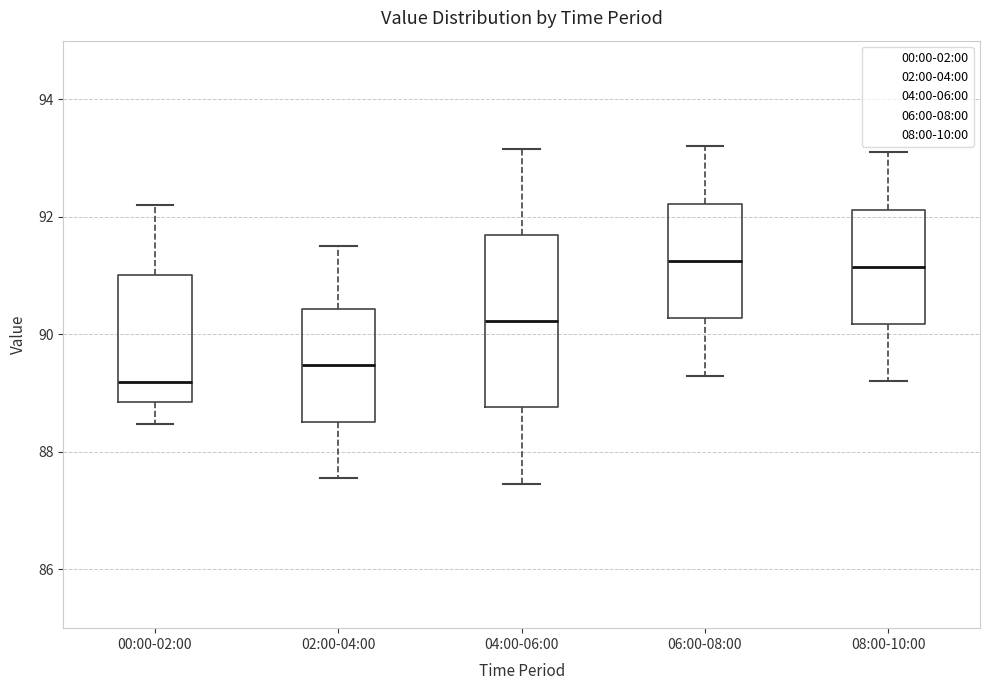

Where is the lower edge of the box for 02:00-04:00 on the y-axis? The values are not printed on the chart, so give them approximately, as read against the axis.

88.6